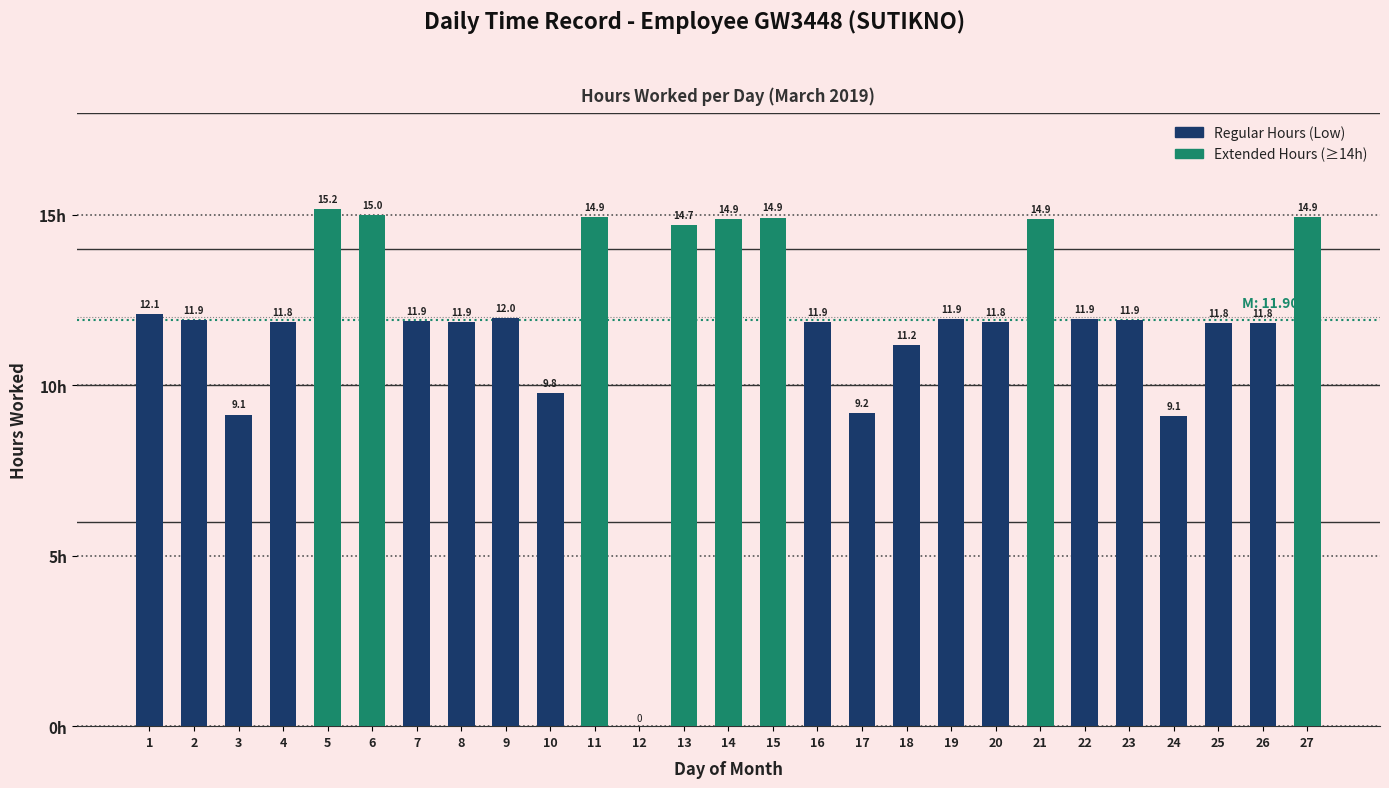

What is the approximate value at 7?

11.9